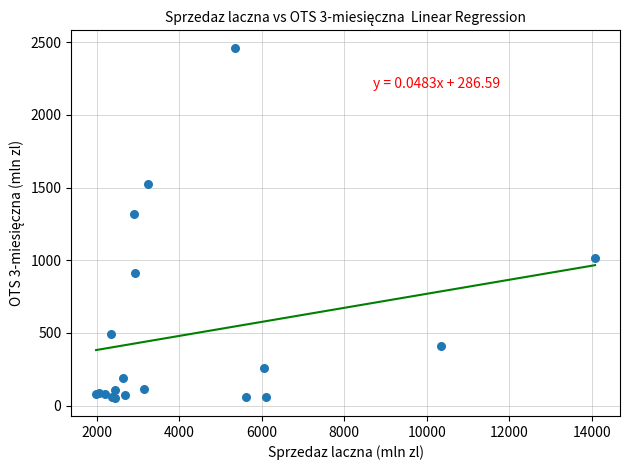

What Y value in the scatter plot is closest to 1255?

1315.6